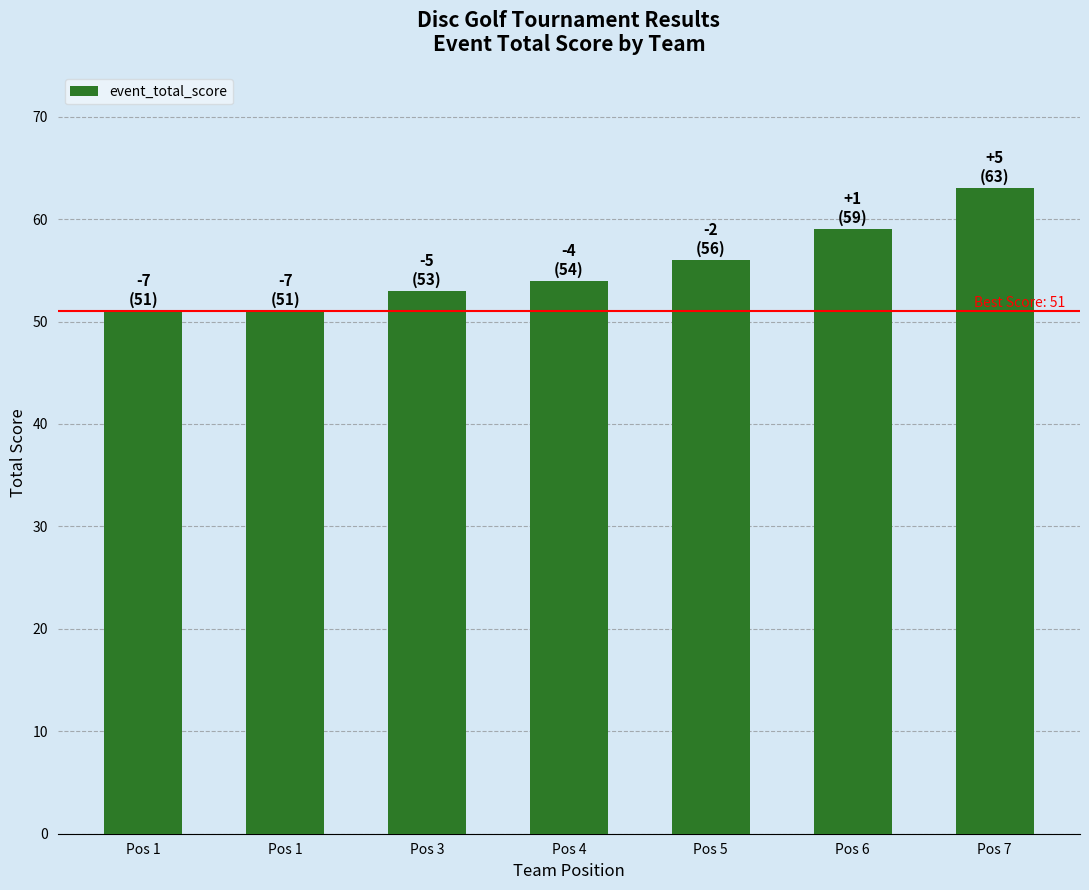

How many distinct data groups are displayed?

1